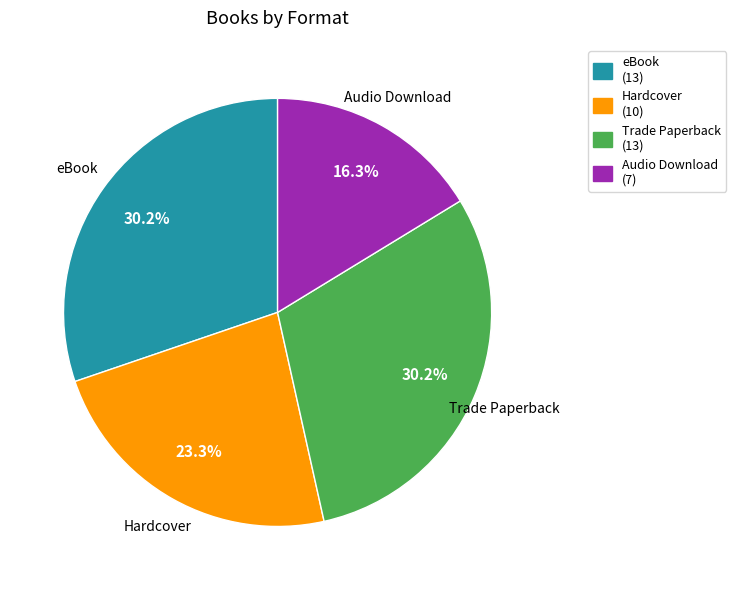

Which category has the smallest portion of the pie?

Audio Download